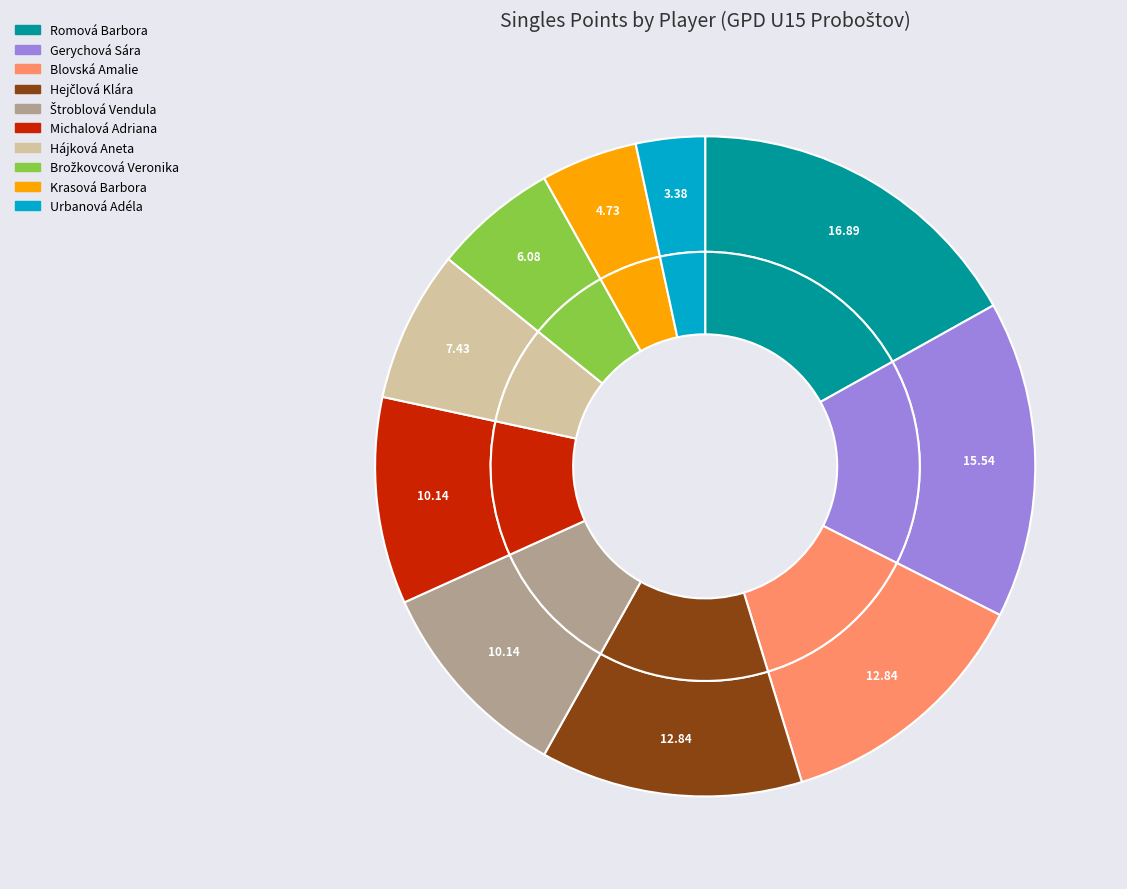

Is it true that Štroblová Vendula is 1% of the pie?

False